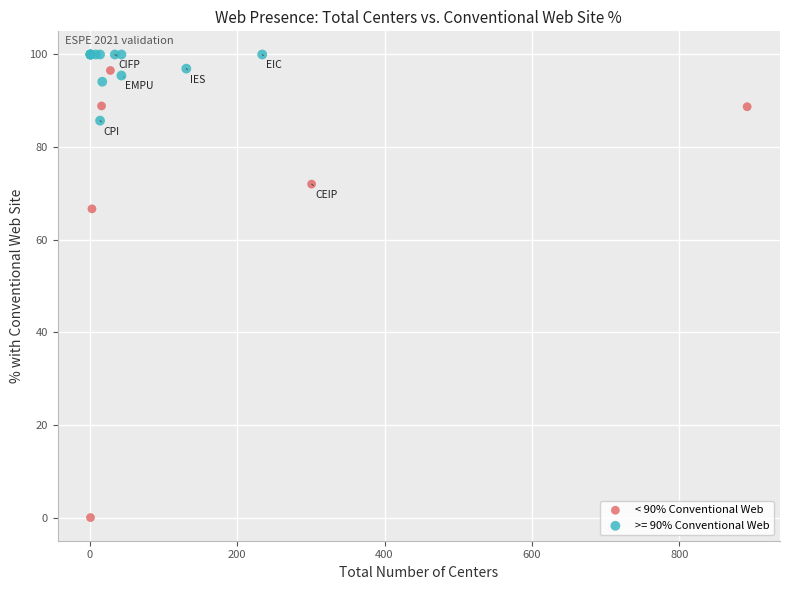

Which series contains the lowest Y value?

< 90% Conventional Web